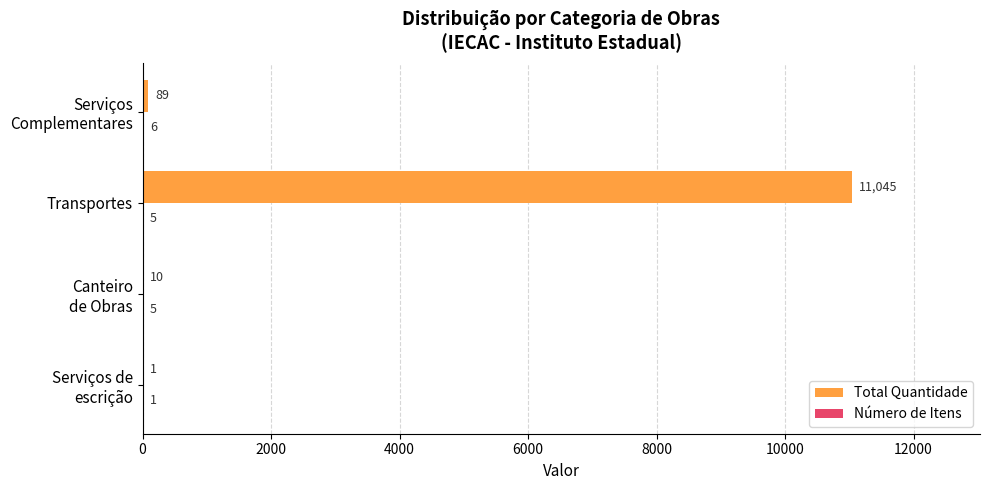

What is the sum of all Total Quantidade values?

11145